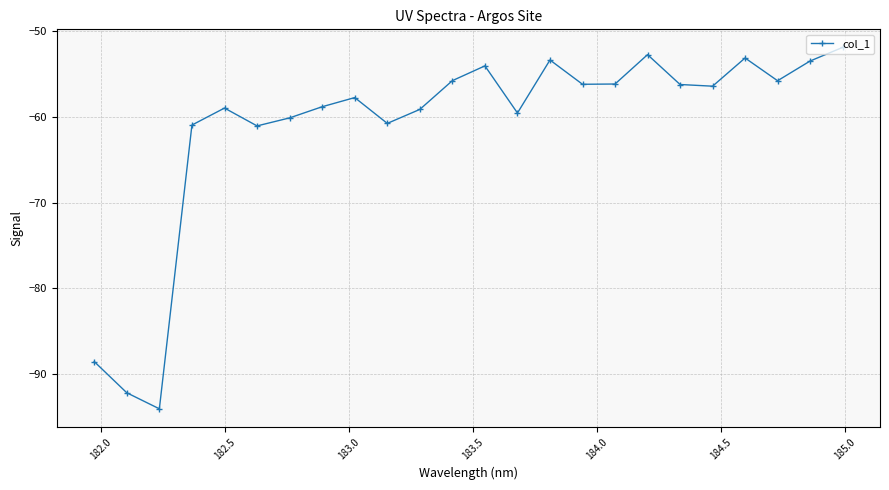

What is the difference between the maximum and second lowest values?

40.3